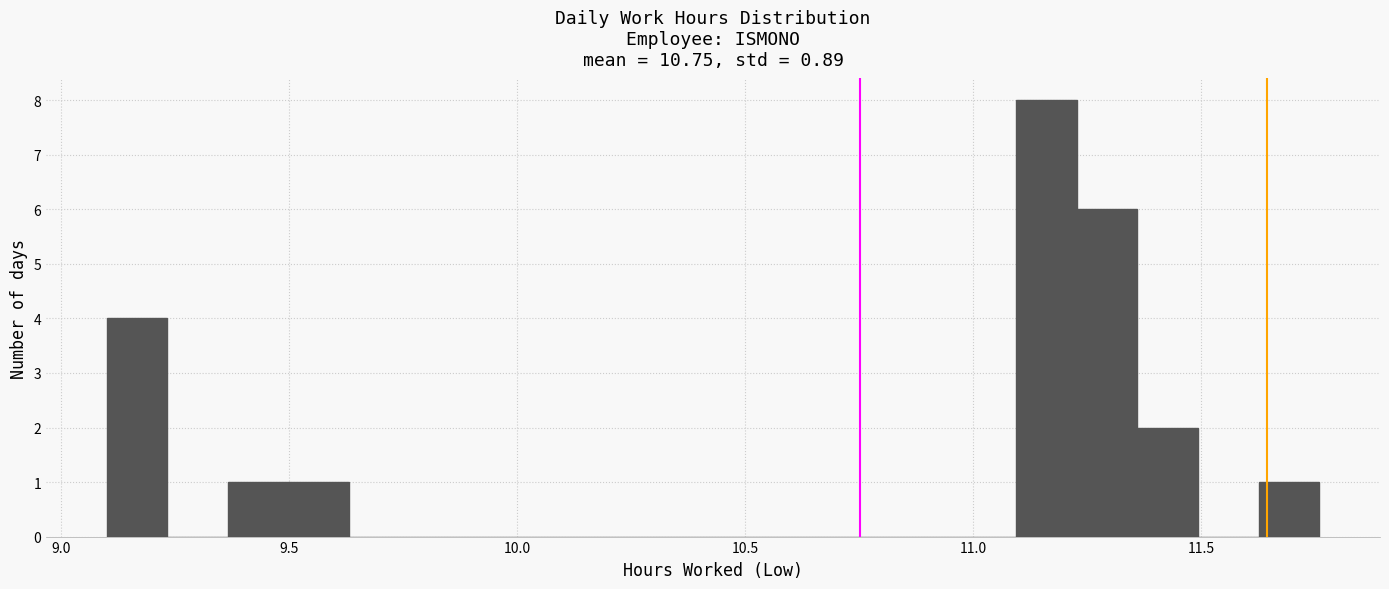

Read against the x-axis, roughly where is the centre of the tallest bar?

11.15